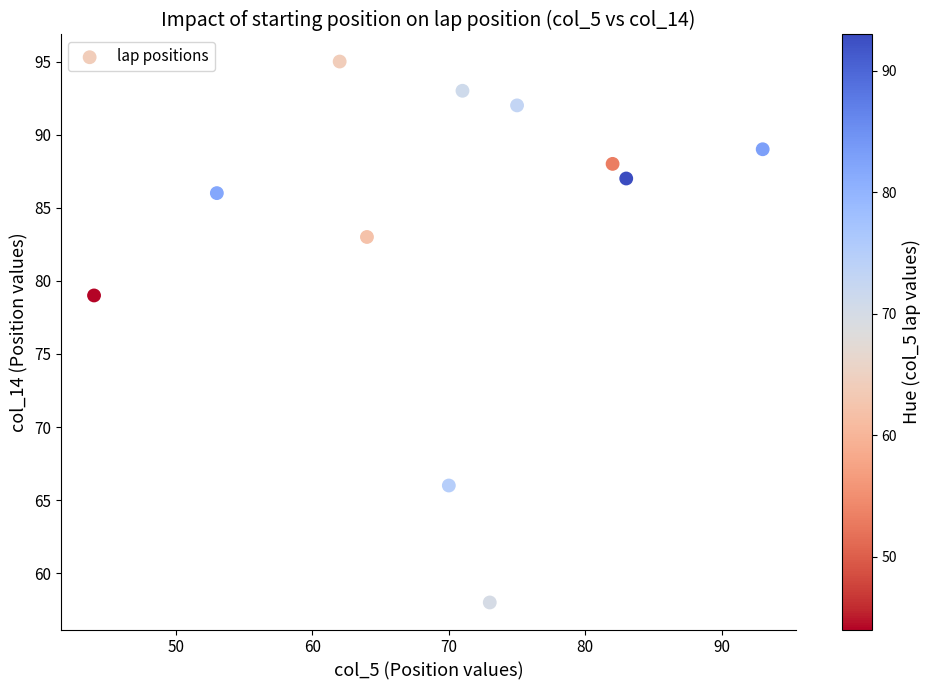

What Y value in the scatter plot is closest to 76?

79